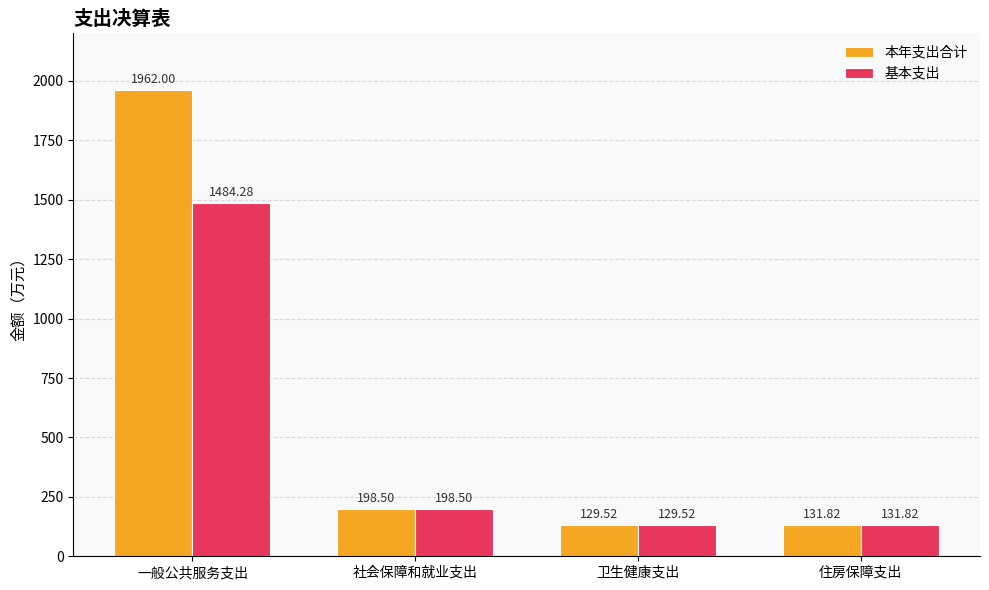

Rank the series by their maximum value, from lowest to highest.

基本支出, 本年支出合计